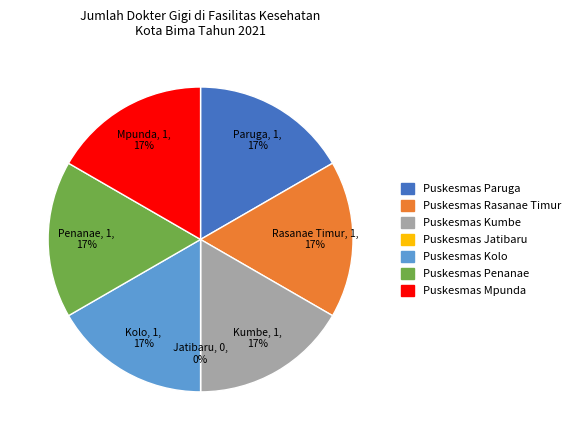

True or false: Puskesmas Penanae accounts for 17% of the total.

True